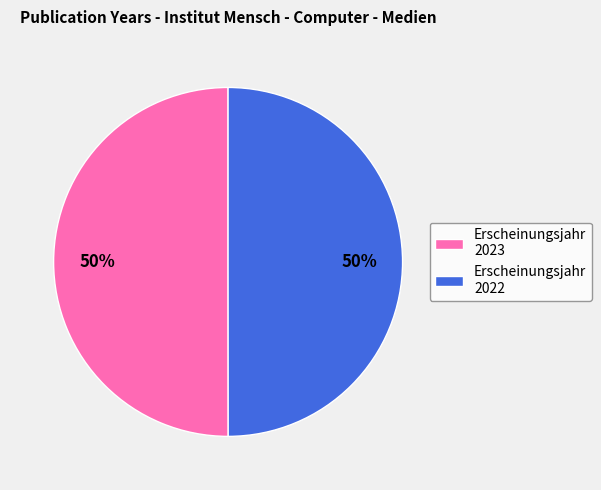

Is the sum of Erscheinungsjahr 2022 and Erscheinungsjahr 2023 greater than half?

Yes